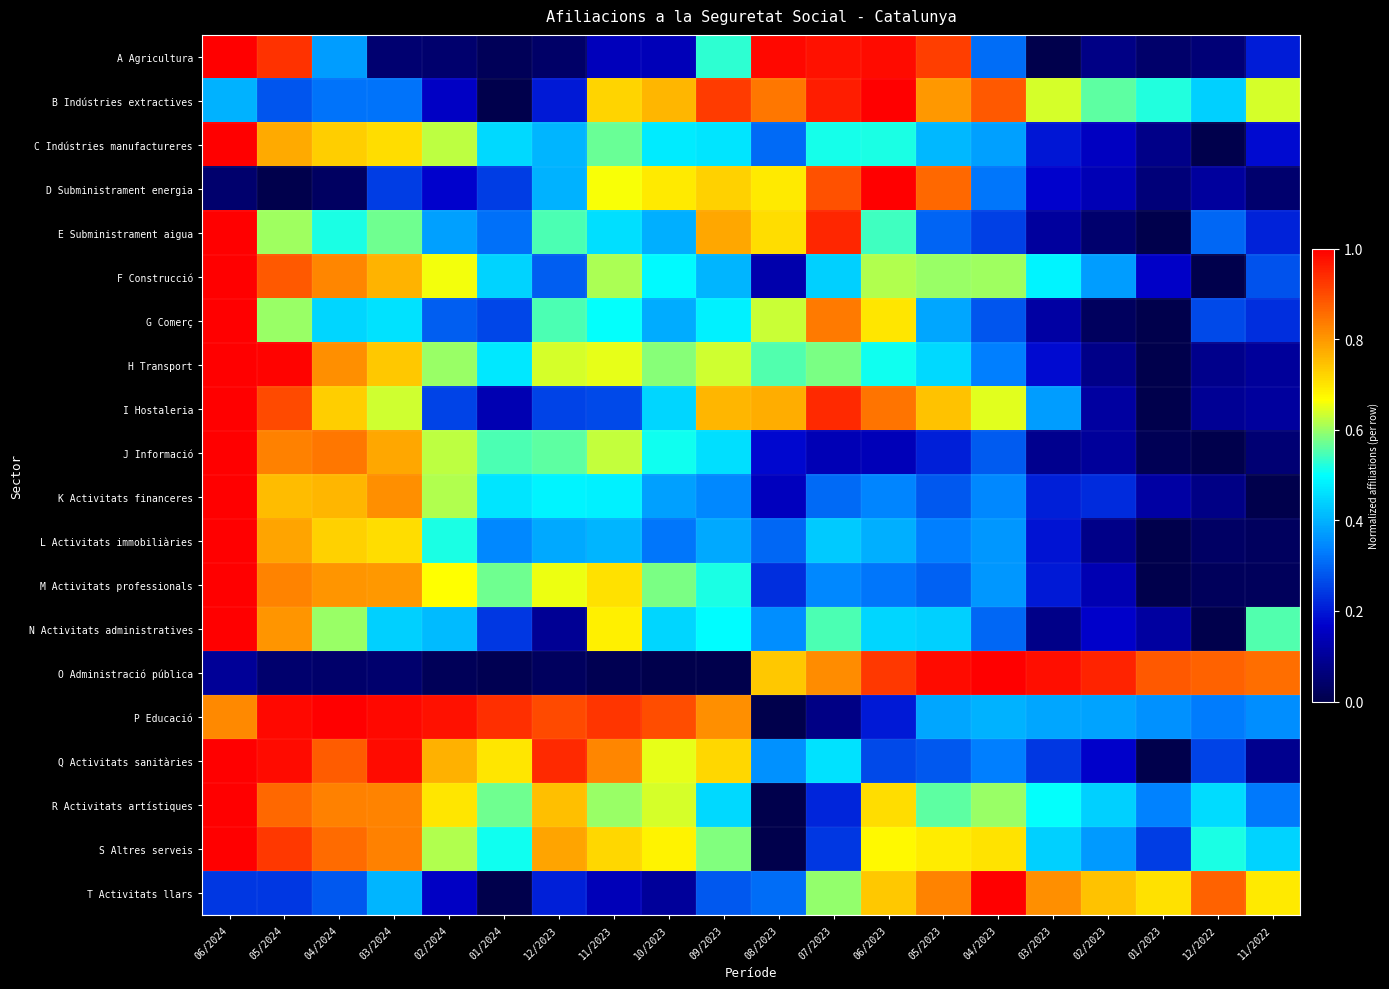

What is the spread (max minus min) of values at 04/2023?

0.8